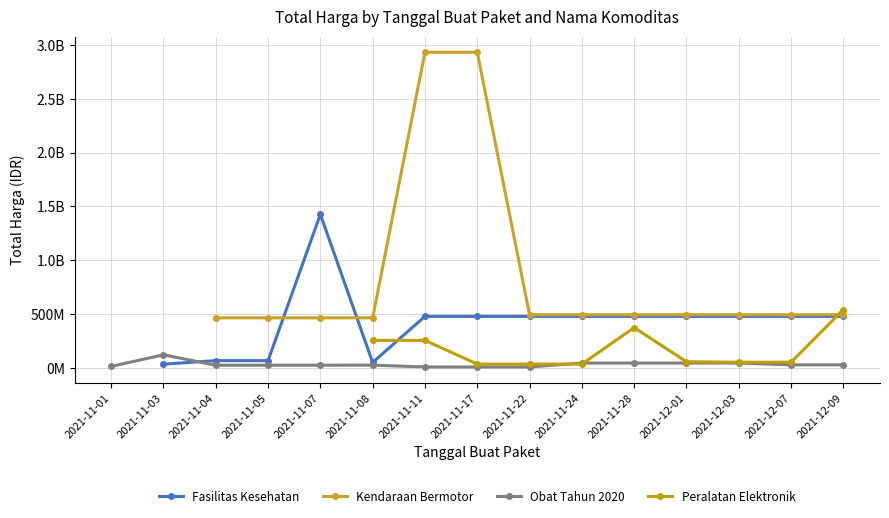

How many Fasilitas Kesehatan values are between 66441200 and 477600000?

11